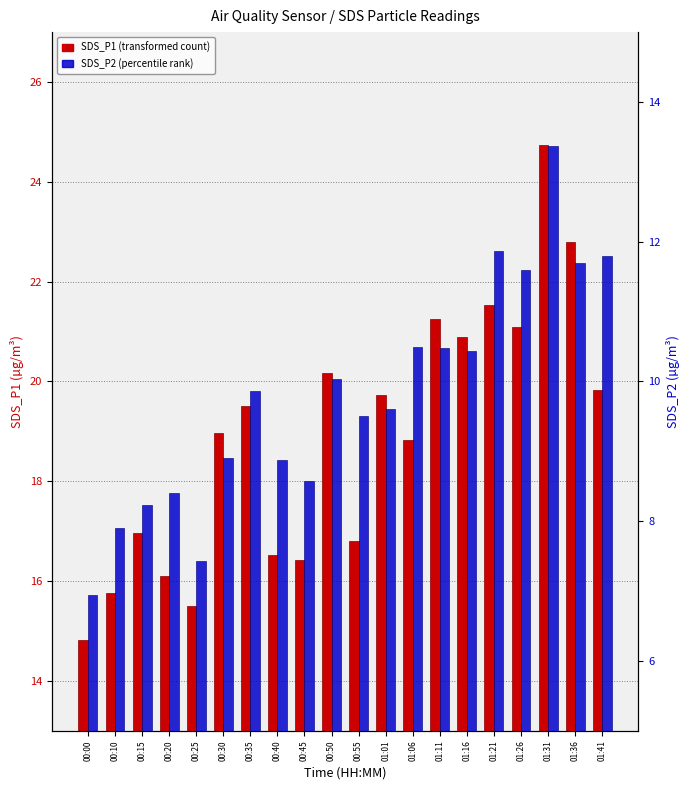

Is it true that SDS_P1 equals 19.7 at 01:01?

True